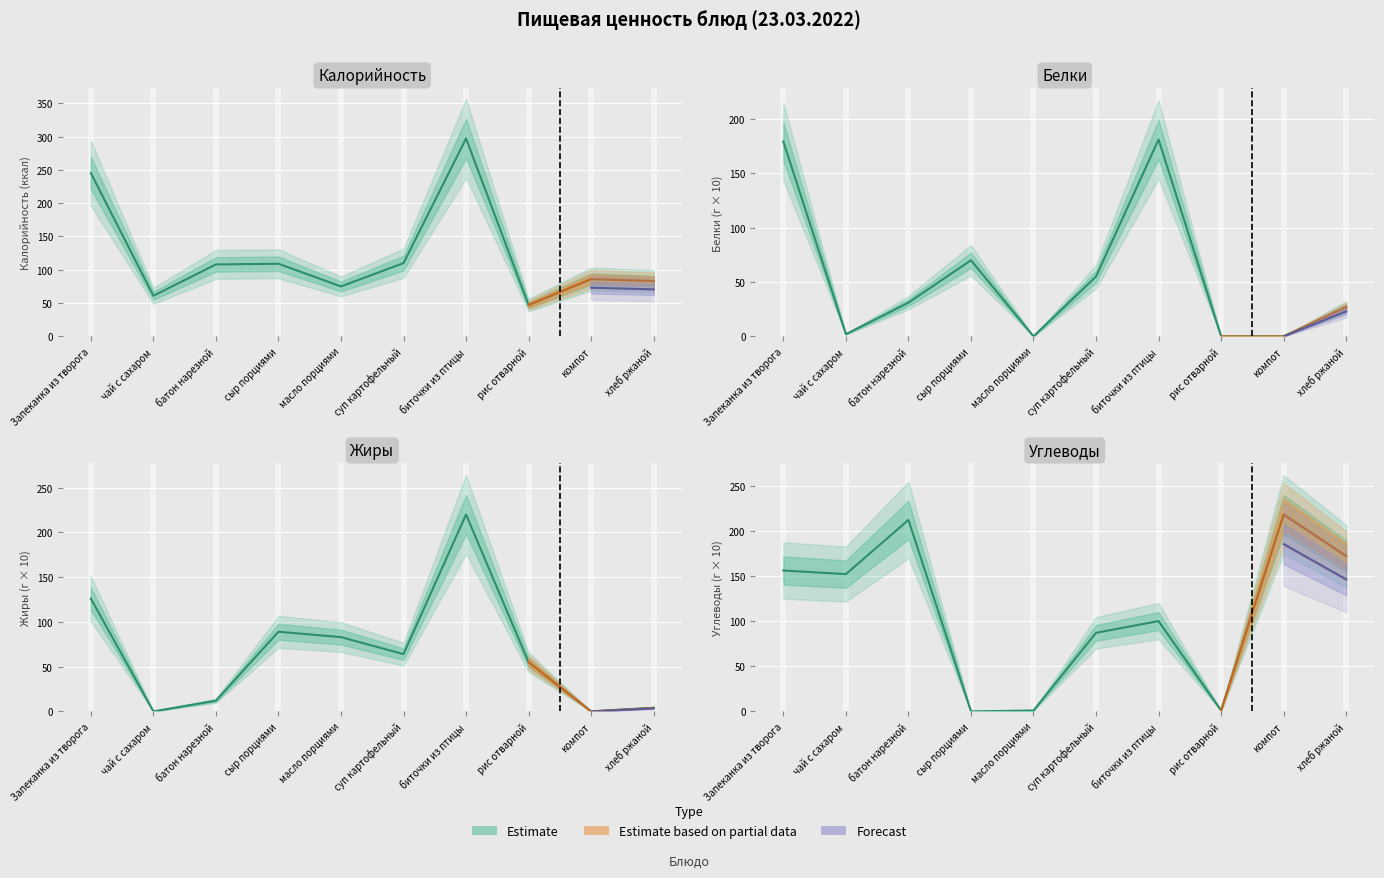

Which series has the largest total across all categories?

Калорийность